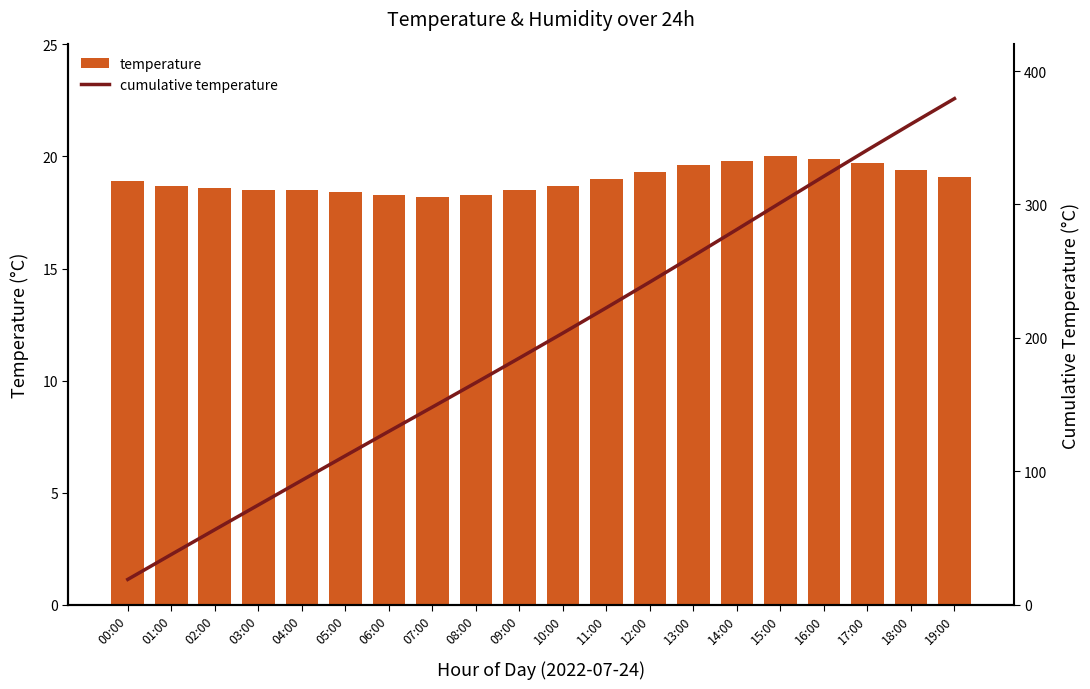

At which label does cumulative temperature reach its minimum?

00:00